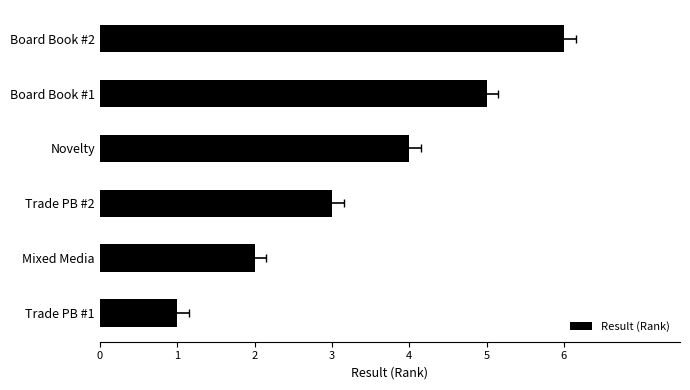

How many values are between 2 and 5?

4